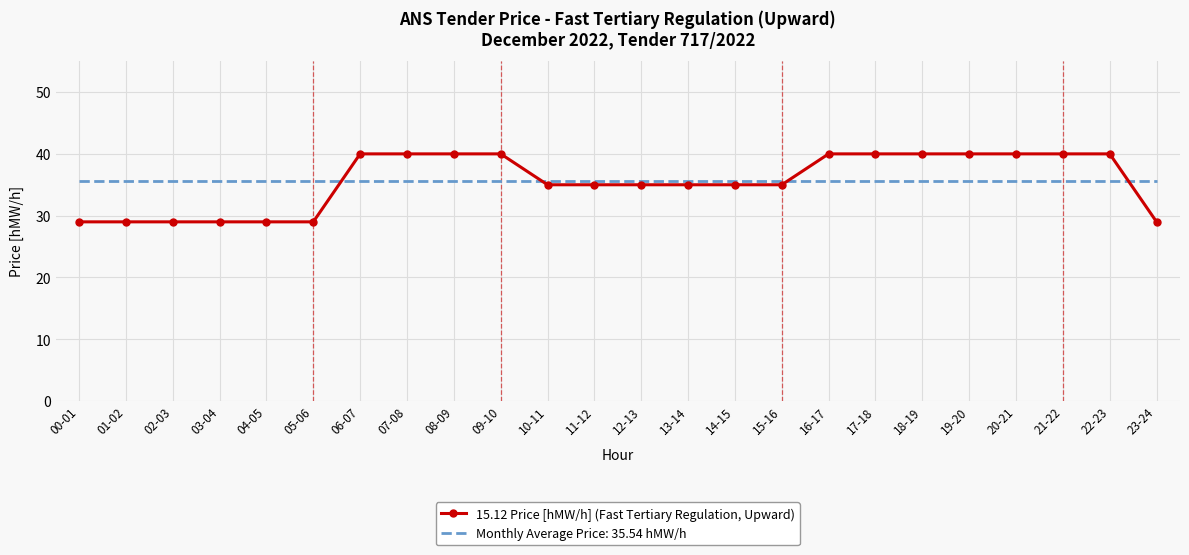

What is the highest value of the Monthly Average Price: 35.54 hMW/h series?

35.5